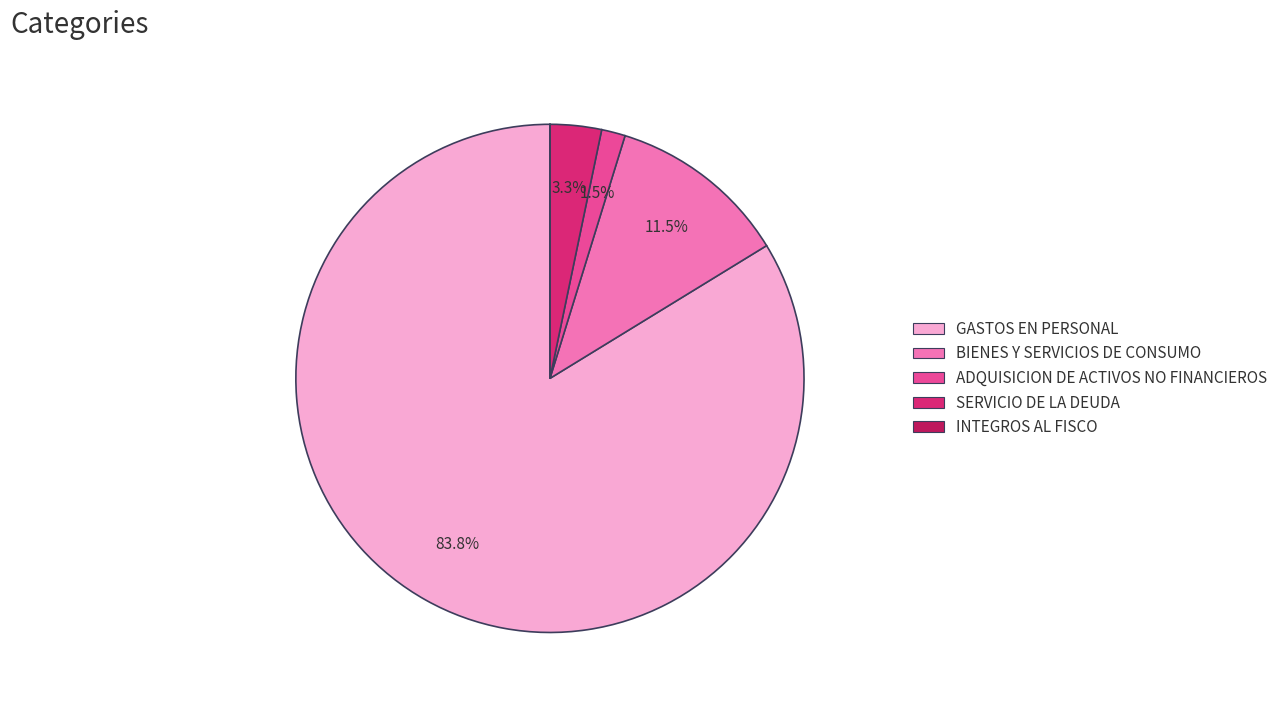

Does any single category account for the majority?

Yes